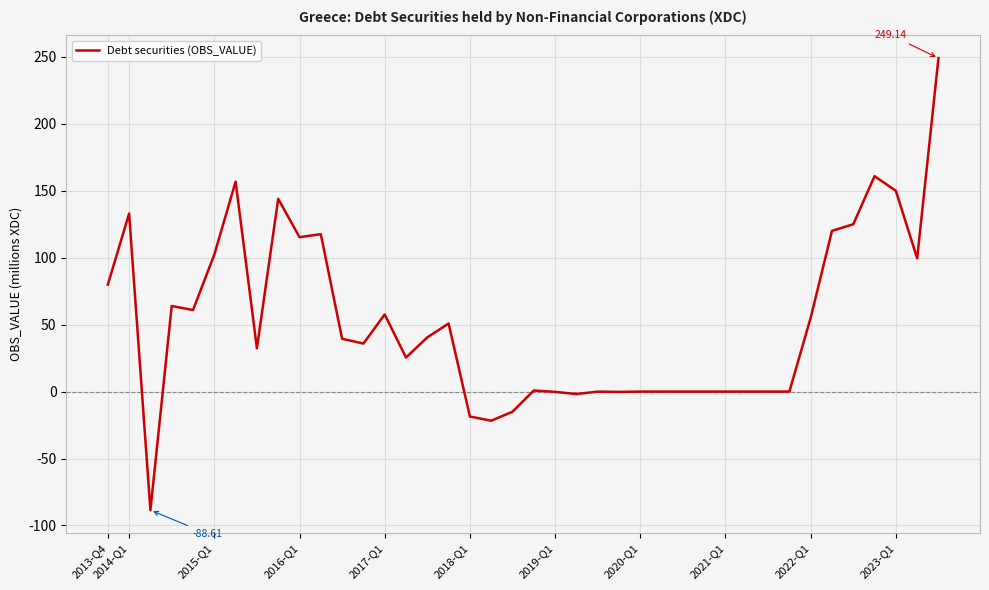

Between 2014-Q1 and 2022-Q1, which is larger?

2014-Q1